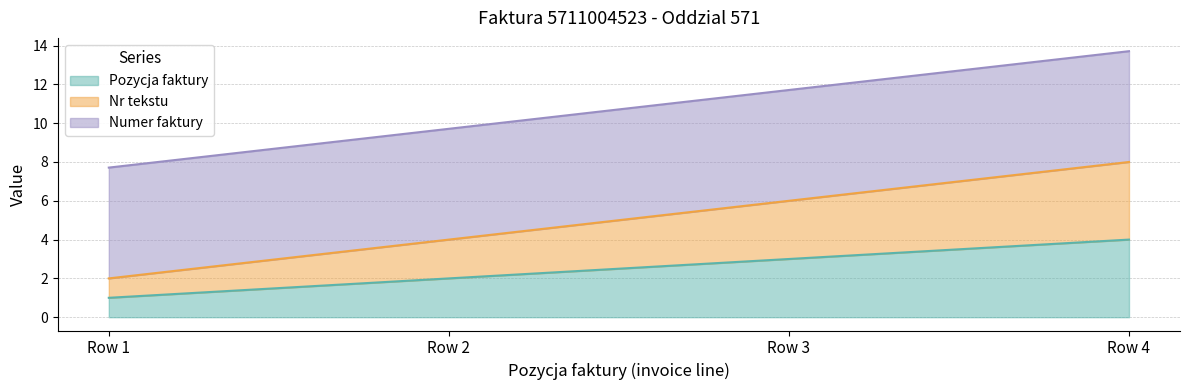

True or false: Nr tekstu has more than 1 points higher than both neighbors.

False